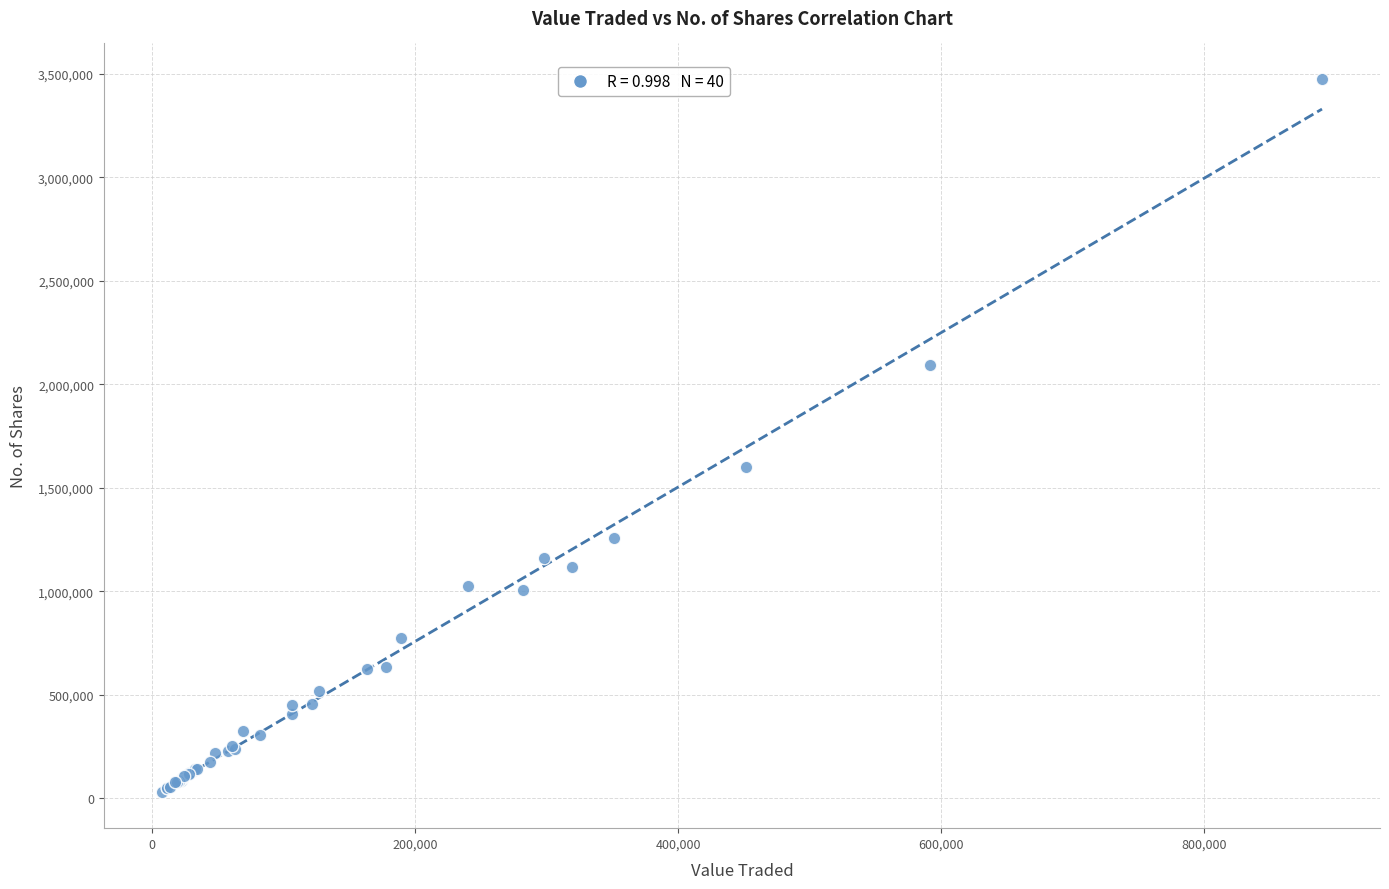

What Y value in the scatter plot is closest to 1751086?

1601902